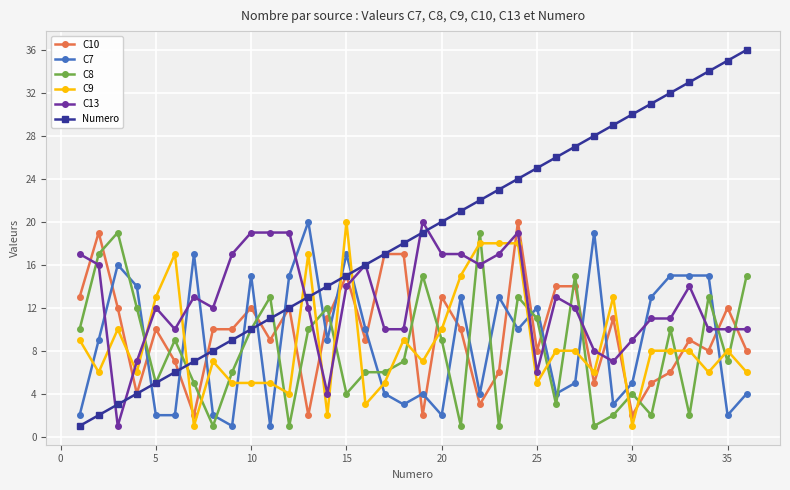

What is the sum of all C7 values?

317